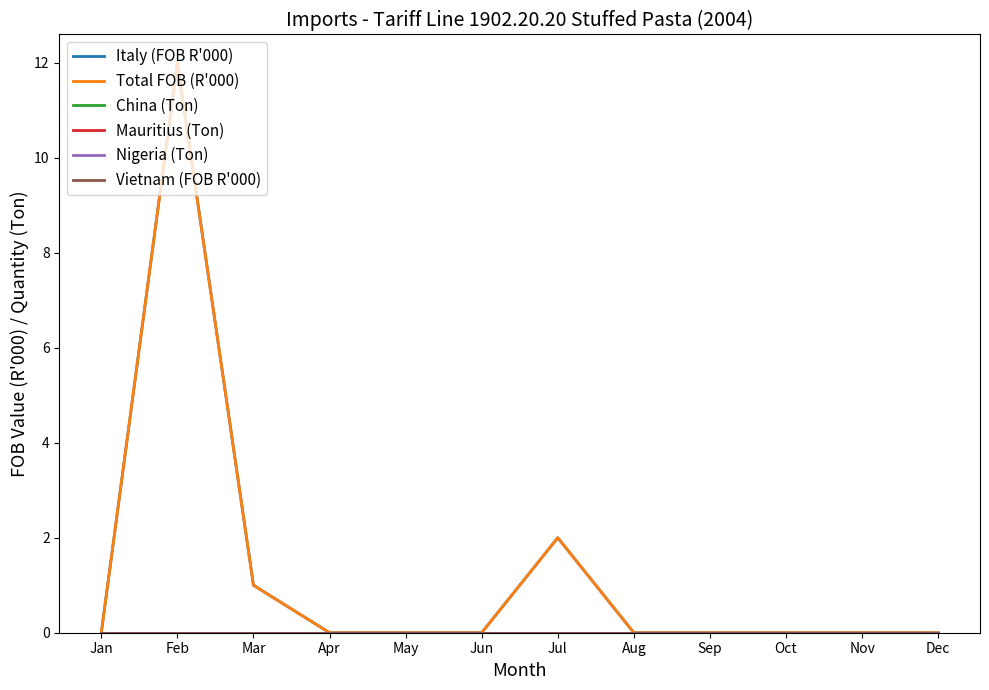

Rank the series at Oct from highest to lowest value.

Italy (FOB R'000), Total FOB (R'000), China (Ton), Mauritius (Ton), Nigeria (Ton), Vietnam (FOB R'000)